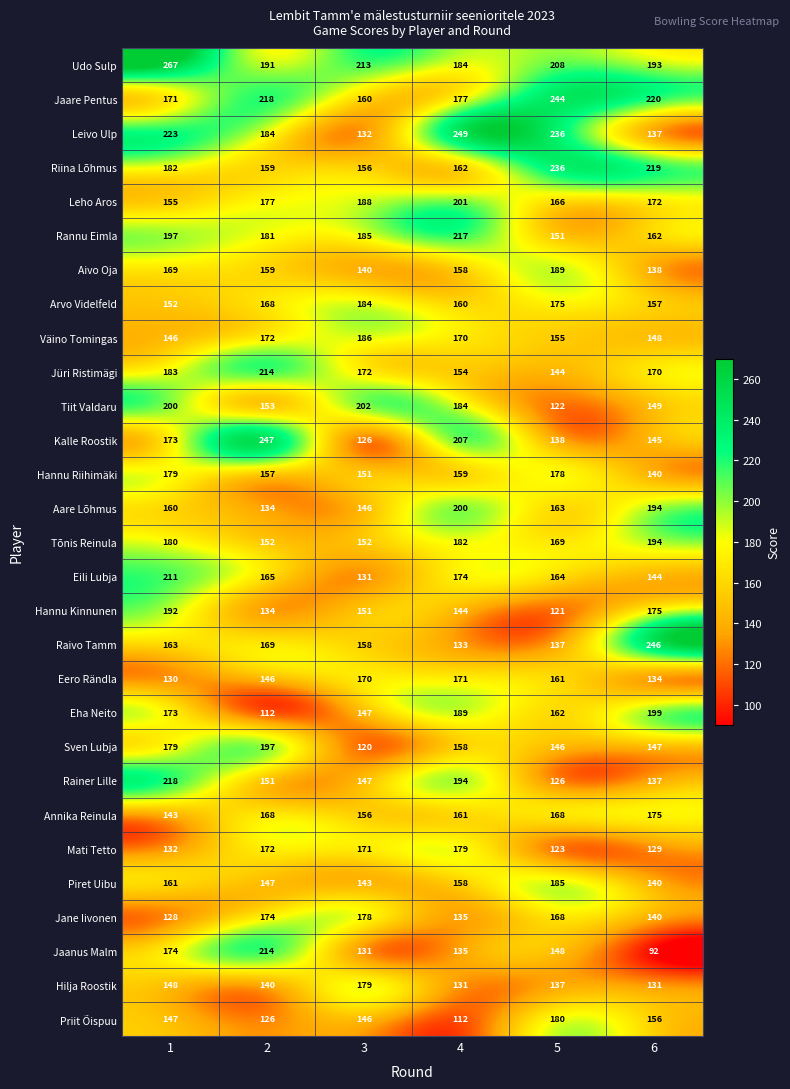

What is the difference between the Rannu Eimla values at 4 and 1?

20